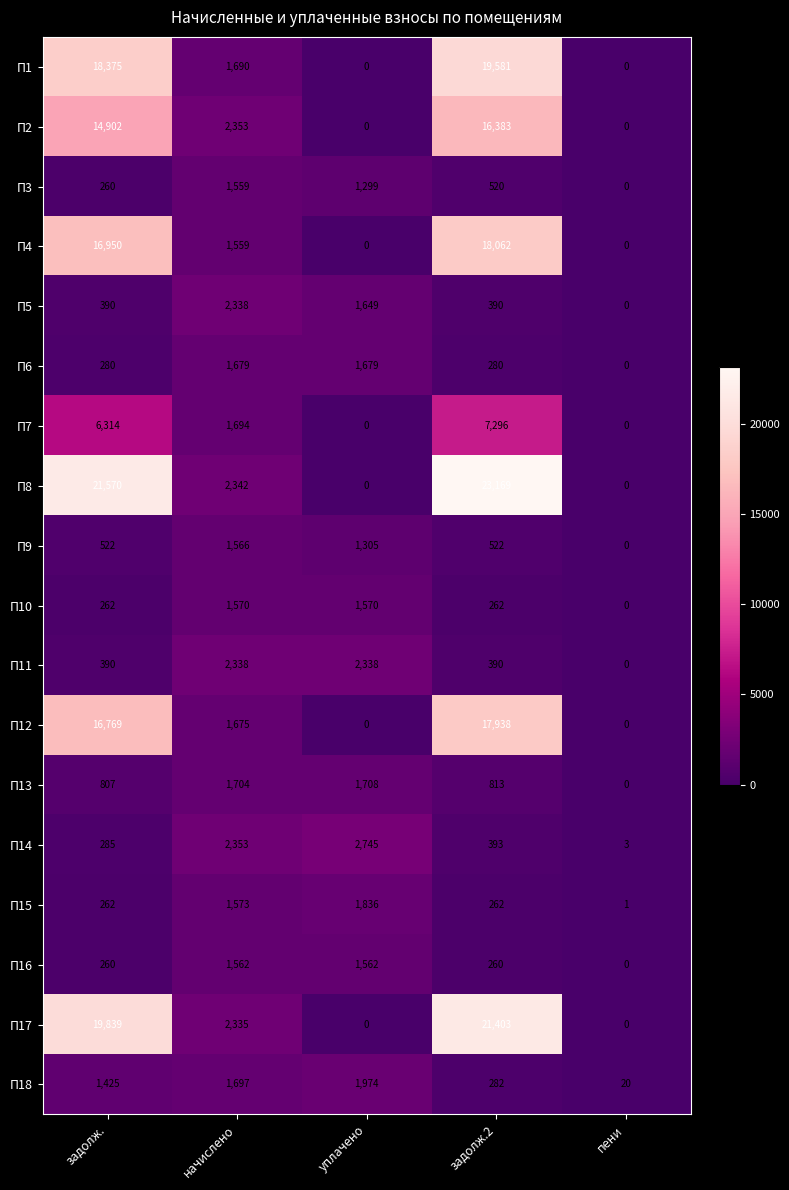

At how many categories does at least one series exceed 7783?

2